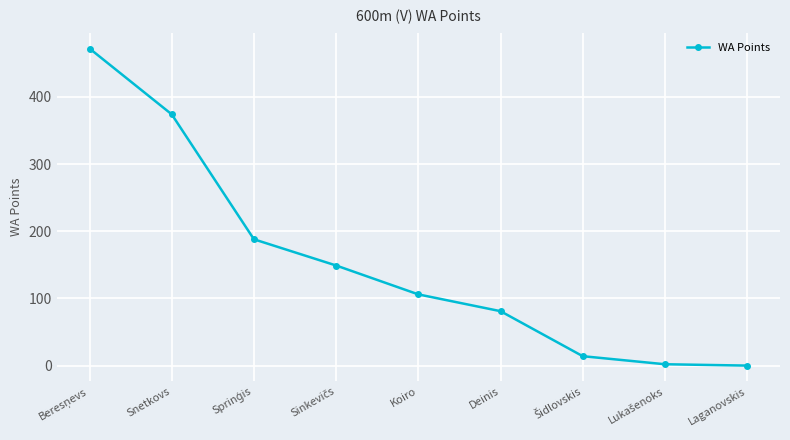

True or false: there are more than 0 points higher than both neighbors.

False